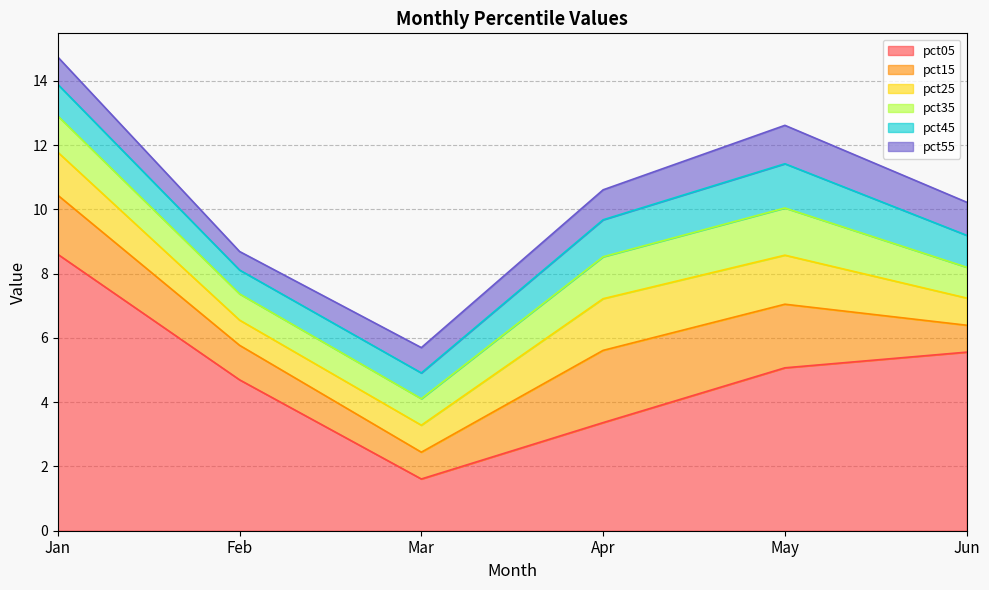

True or false: pct55 and pct05 cross at least once.

False